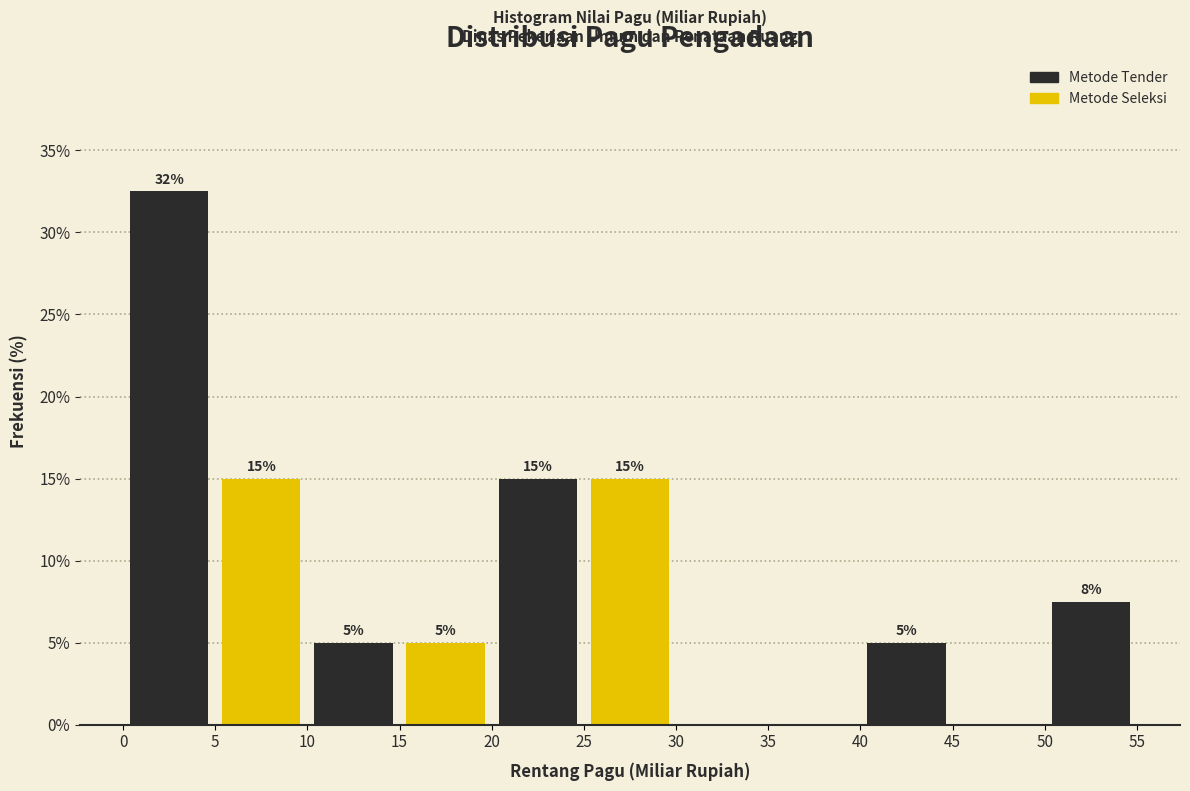

Which range on the x-axis has the tallest bar?

0 to 5